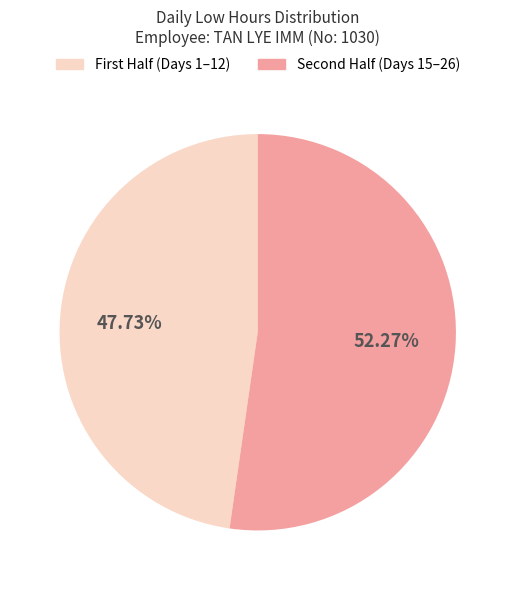

Does any single category account for the majority?

Yes